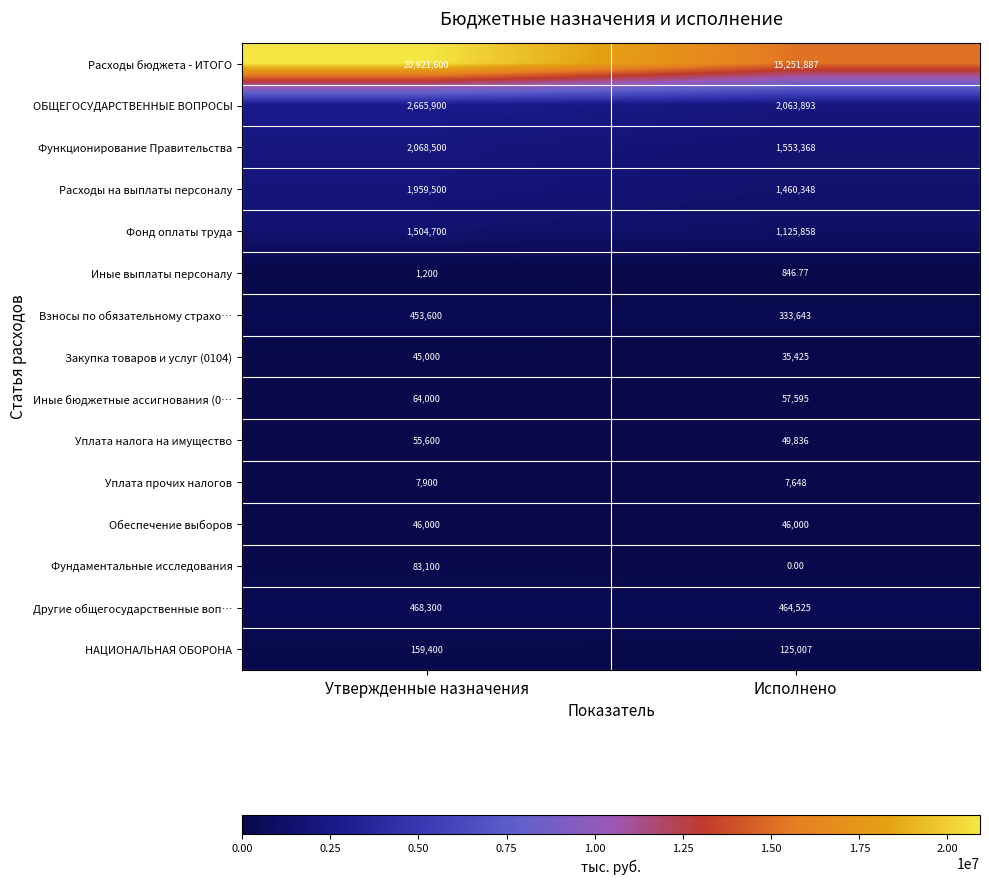

Count the number of categories in the chart.

2